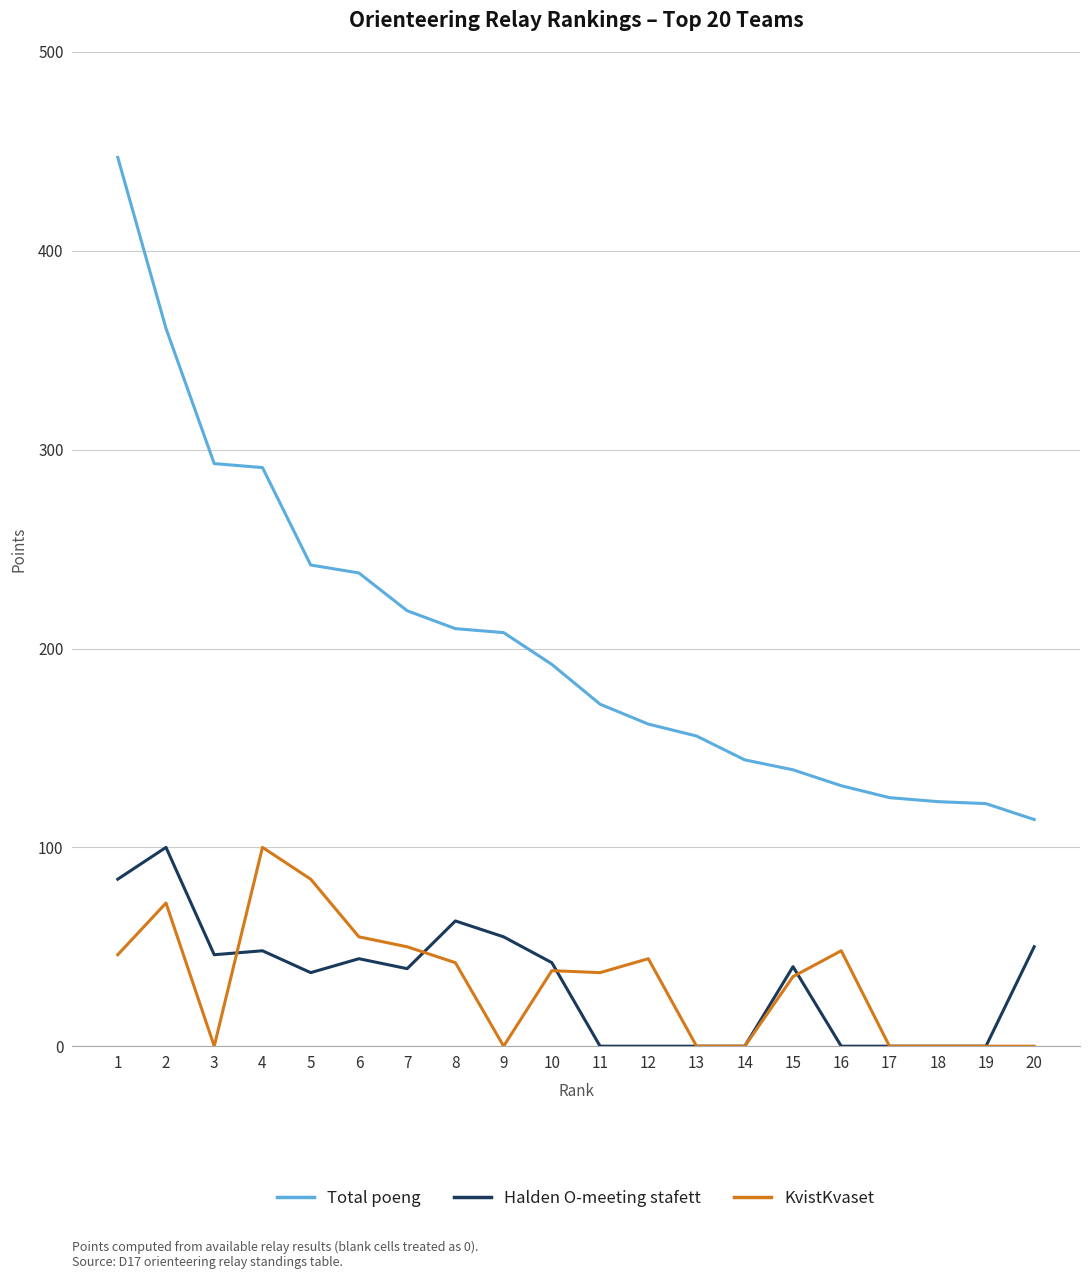

Which series has the largest total across all categories?

Total poeng